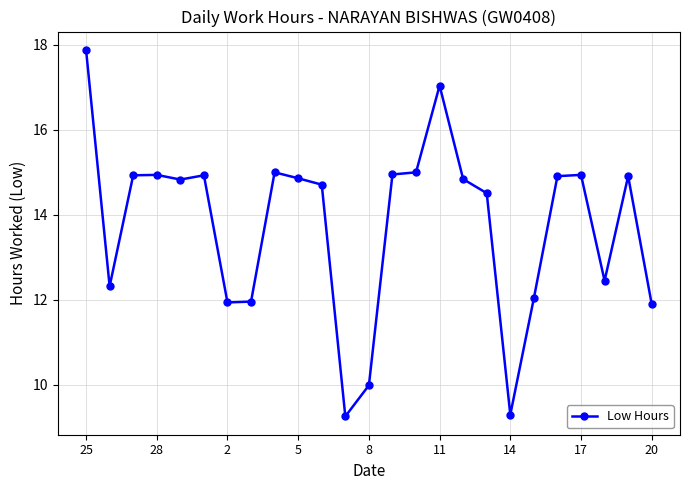

What is the value of the 20th point from the left?

12.0